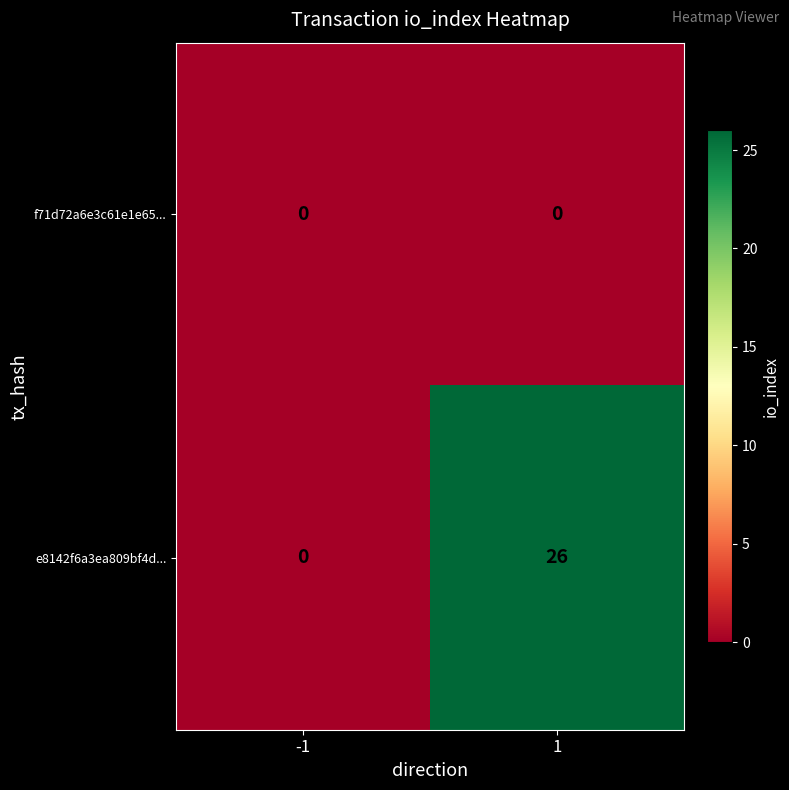

Count the number of categories in the chart.

2